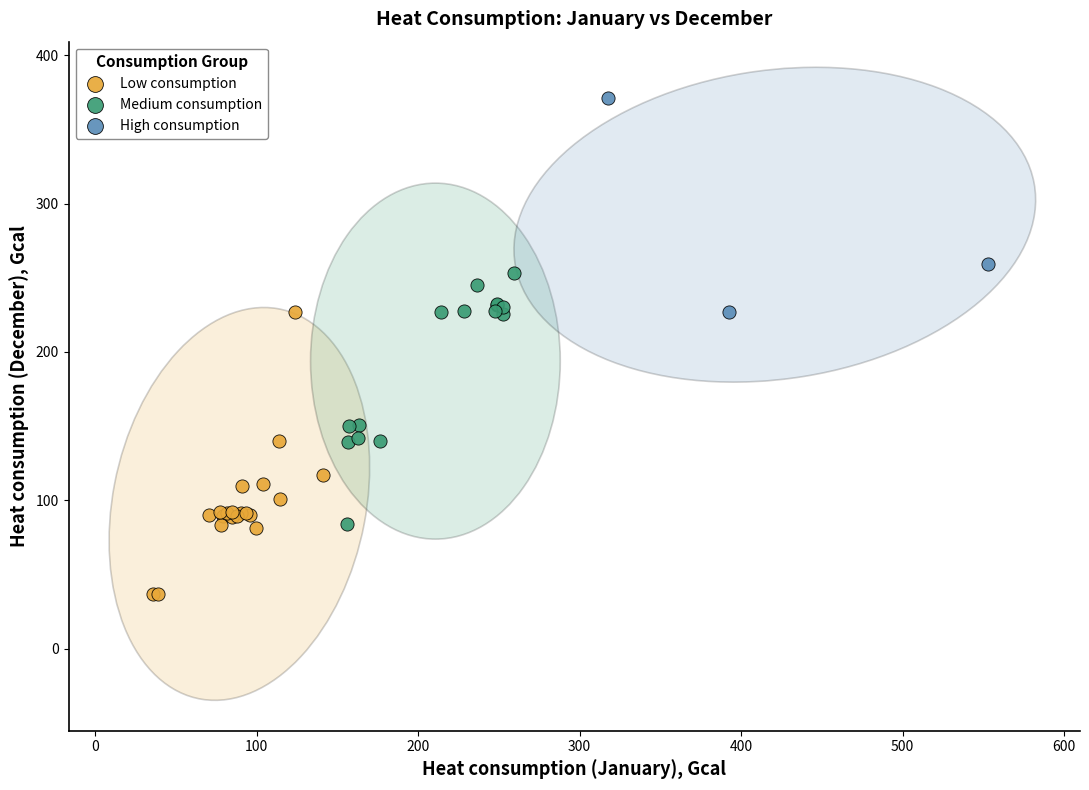

Which series reaches the minimum Y coordinate?

Low consumption